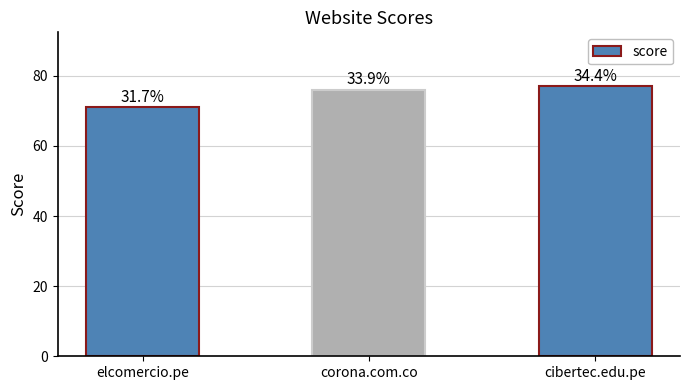

Reading left to right, what are all the values shown in this chart?

elcomercio.pe=71	corona.com.co=76	cibertec.edu.pe=77